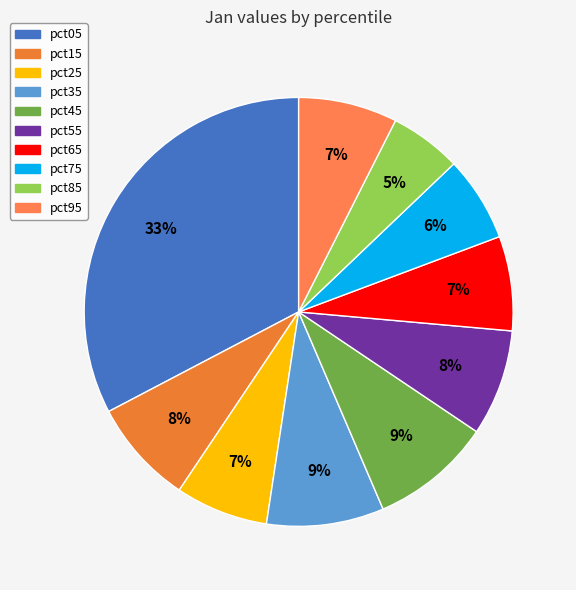

What is the total percentage of pct35 and pct55?

16.9%